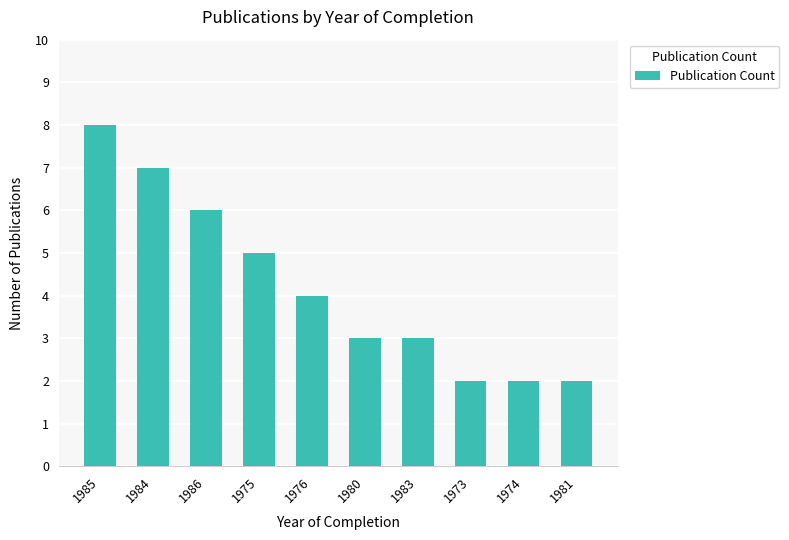

How many values are below 4?

5